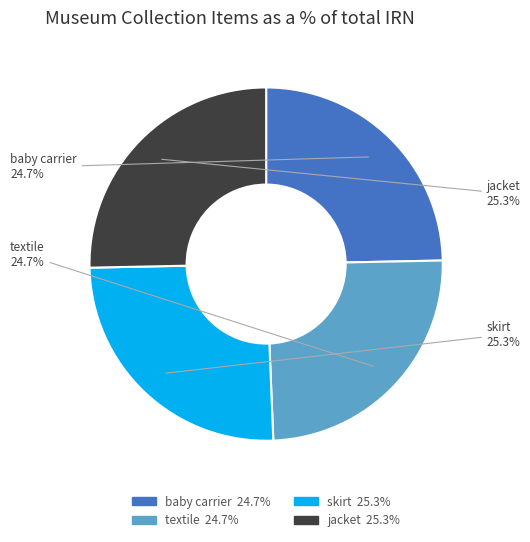

Between jacket and textile, which is larger?

jacket